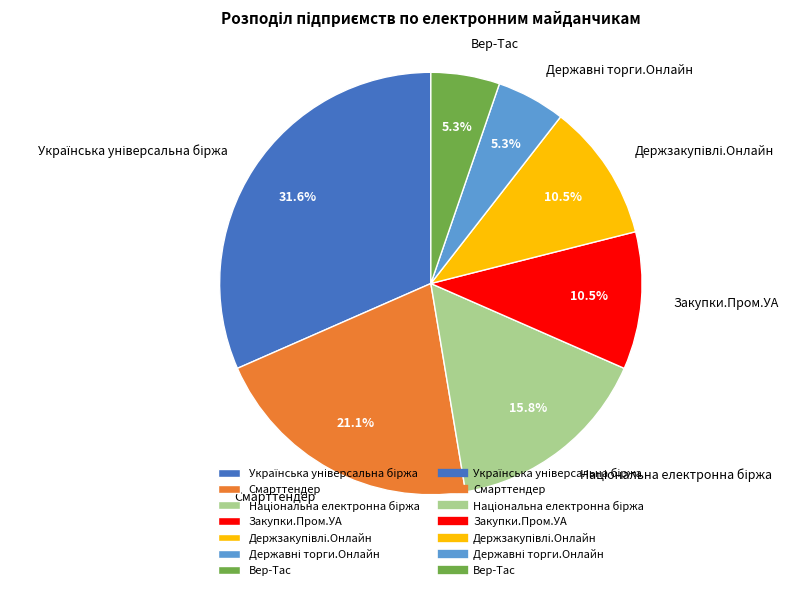

What percentage is the Вер-Тас slice, to the nearest percent?

5%